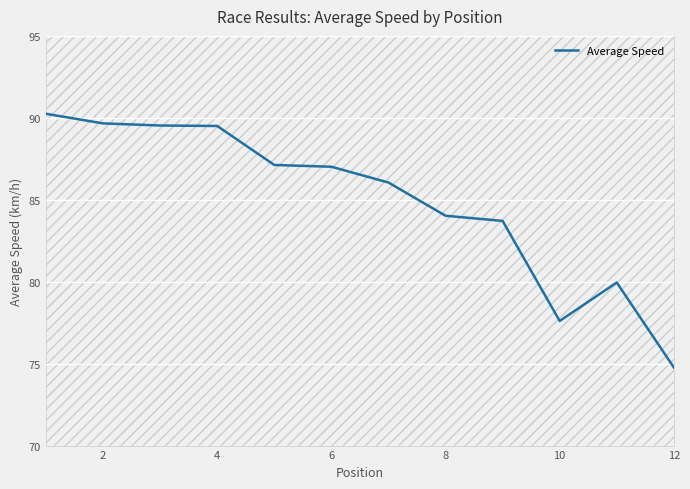

What is the maximum value shown in the chart?

90.2